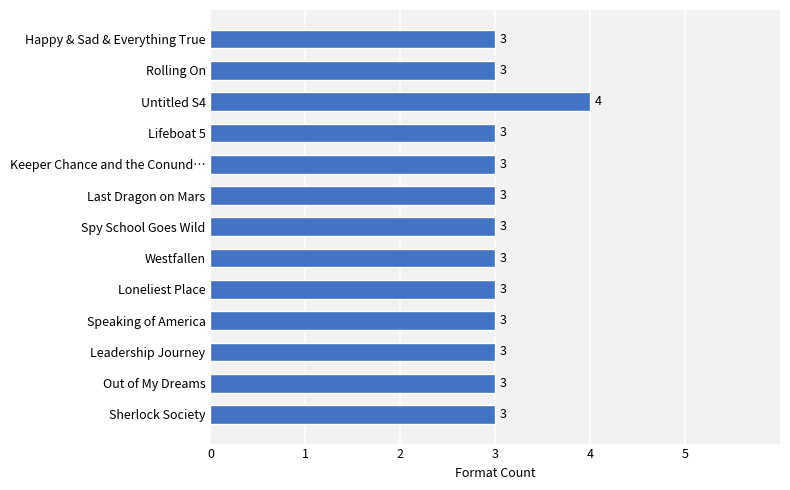

What is the maximum value shown in the chart?

4